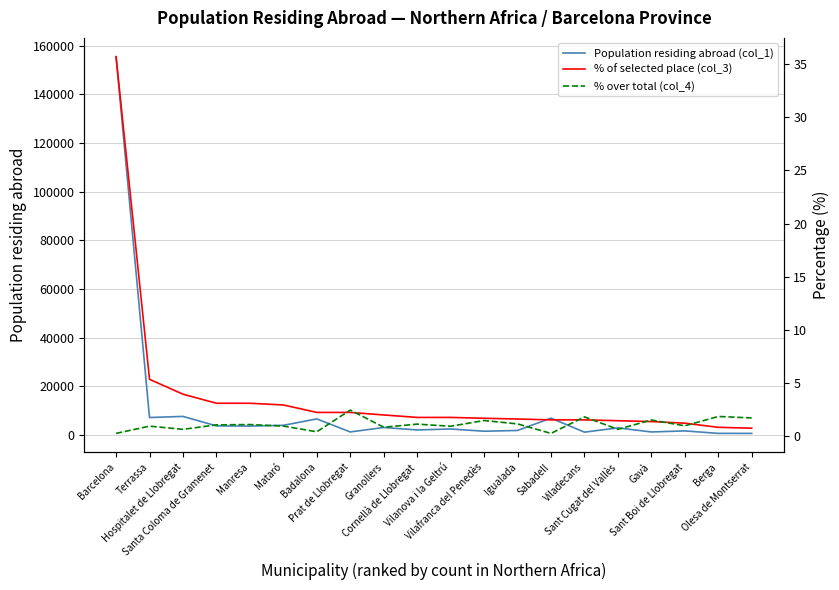

Reading left to right, extract all data points from this chart.

Population residing abroad (col_1): 155488.0	7100.0	7559.0	3660.0	3583.0	3887.0	6532.0	1170.0	3004.0	1990.0	2390.0	1462.0	1778.0	6843.0	1085.0	2845.0	1163.0	1596.0	585.0	576.0
% of selected place (col_3): 35.7	5.4	4.0	3.1	3.1	3.0	2.3	2.3	2.0	1.8	1.8	1.7	1.6	1.6	1.6	1.5	1.4	1.2	0.9	0.8
% over total (col_4): 0.3	1.0	0.7	1.1	1.1	1.0	0.4	2.5	0.9	1.2	1.0	1.5	1.2	0.3	1.8	0.7	1.6	1.0	1.9	1.7